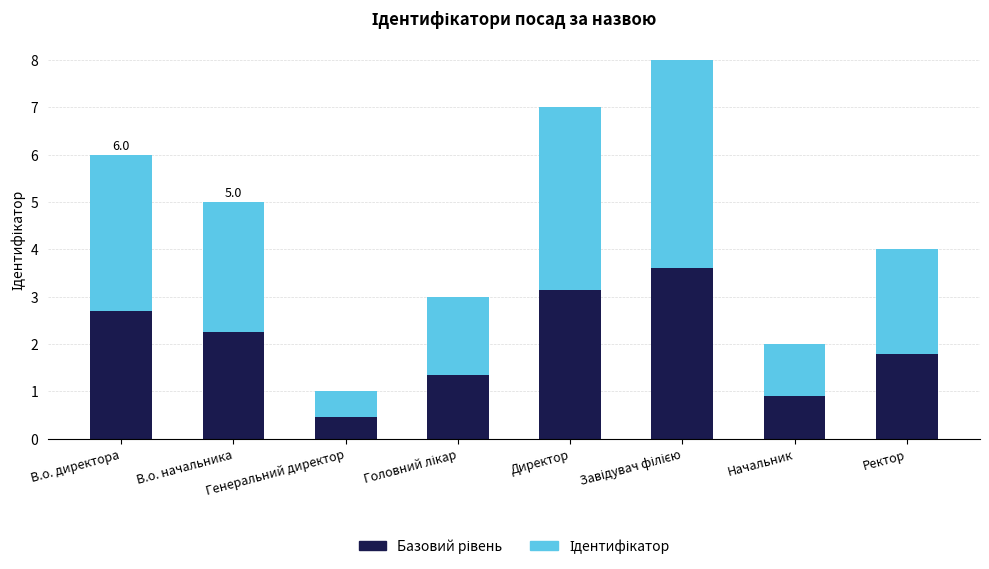

Does the chart contain stacked bars?

Yes